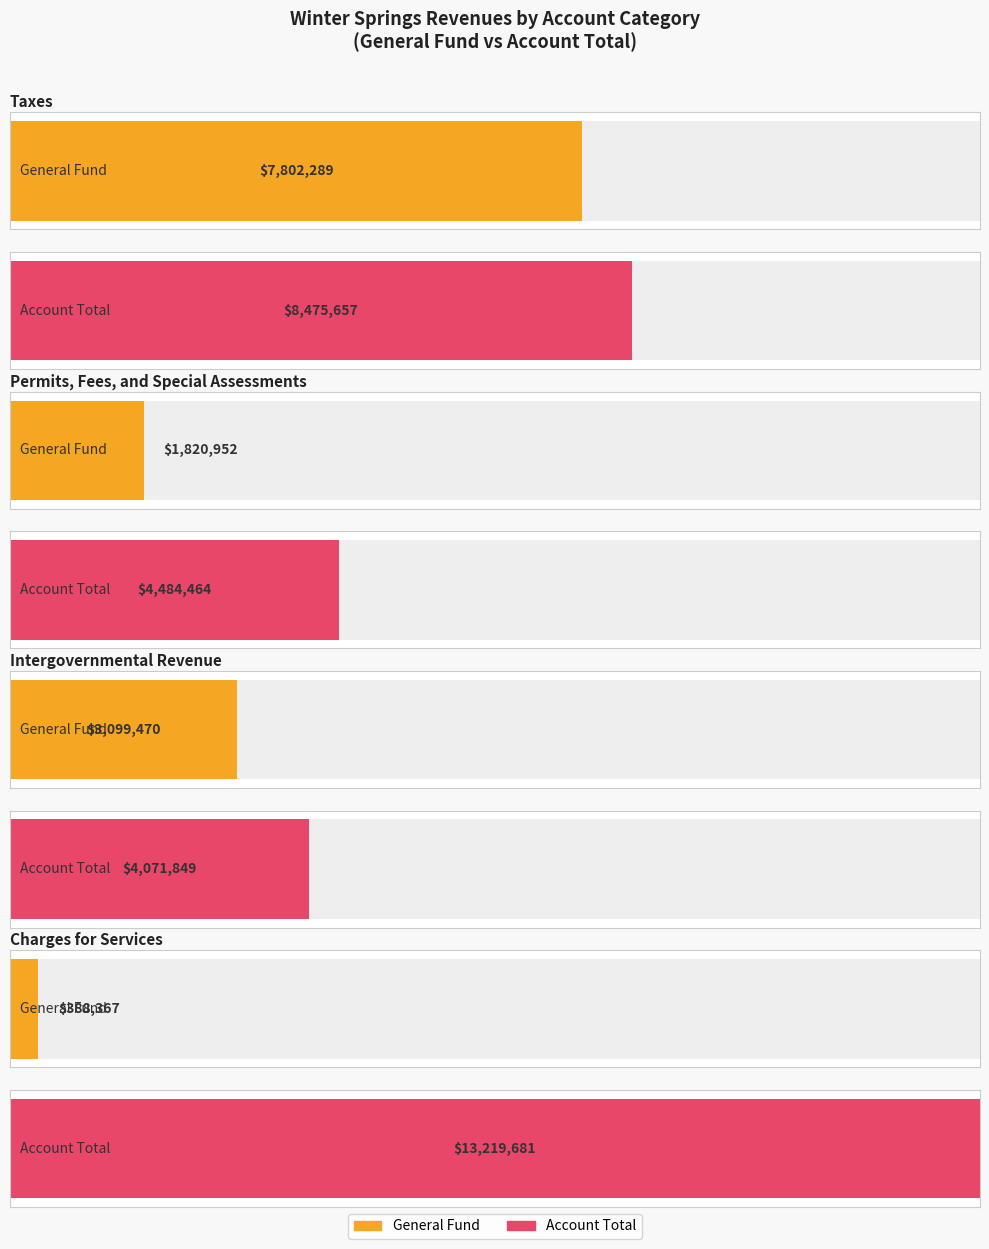

Read the Account Total value at Charges for Services, to the nearest 100.

13219700